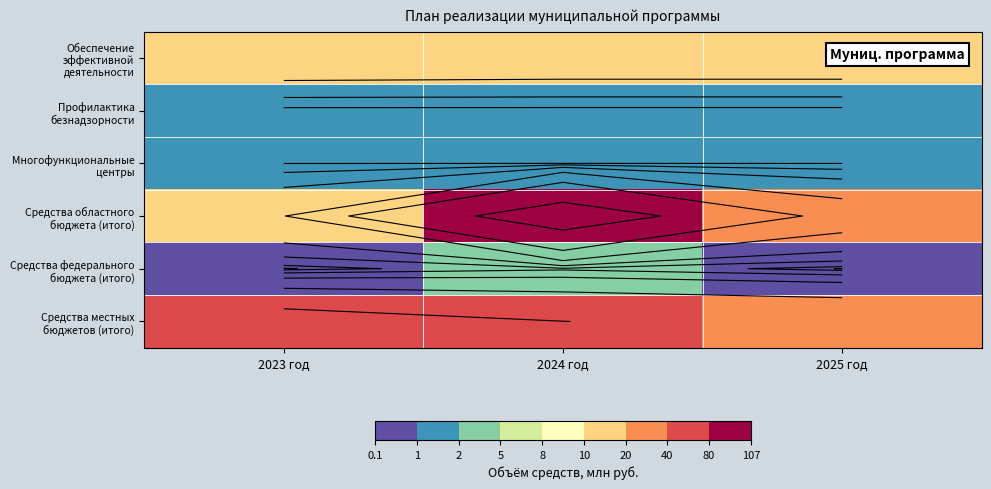

Rank the series by their maximum value, from highest to lowest.

Средства областного бюджета (итого), Средства местных бюджетов (итого), Обеспечение эффективной деятельности, Средства федерального бюджета (итого), Многофункциональные центры, Профилактика безнадзорности